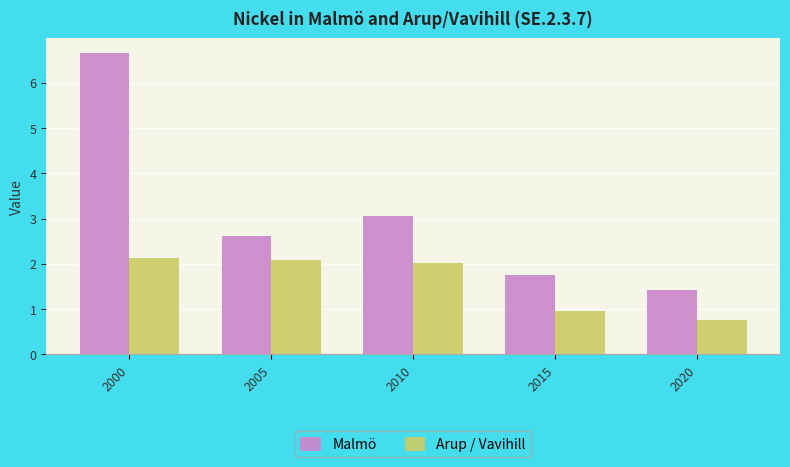

Which category has the lowest value in the Malmö series?

2020